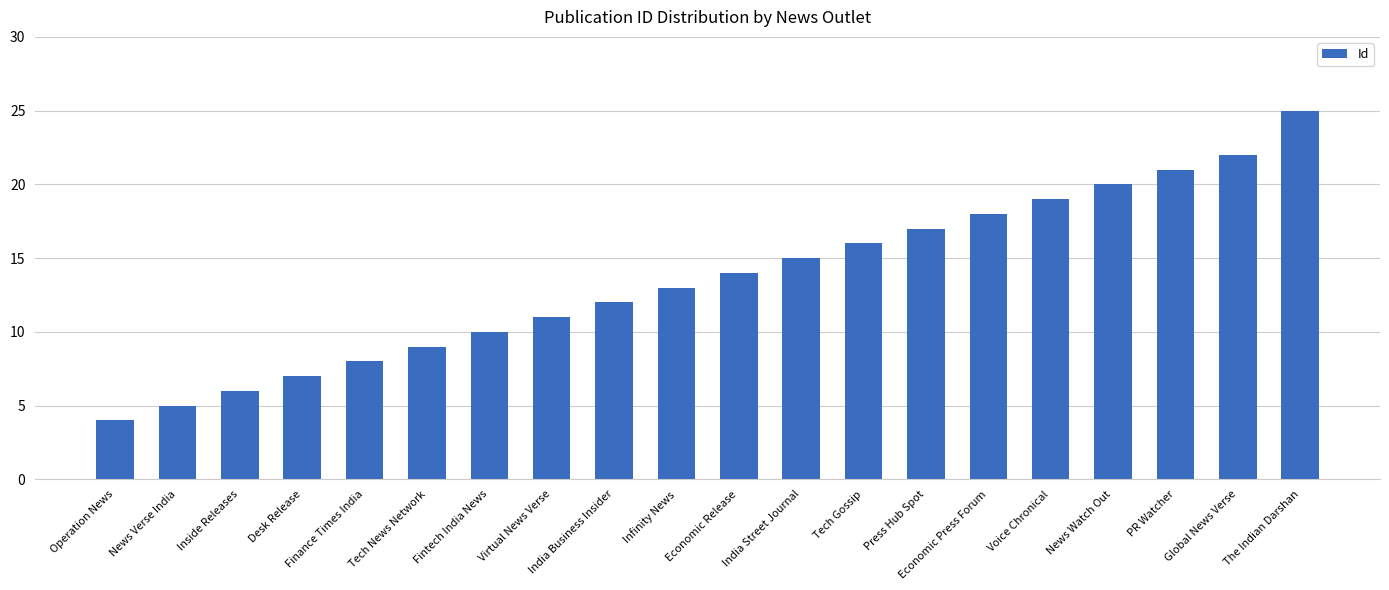

The value at Tech Gossip is 16. True or false?

True